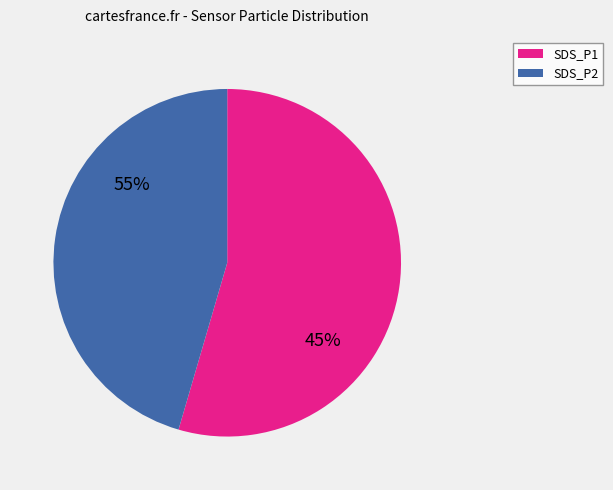

To the nearest percent, what is the average slice percentage?

50%